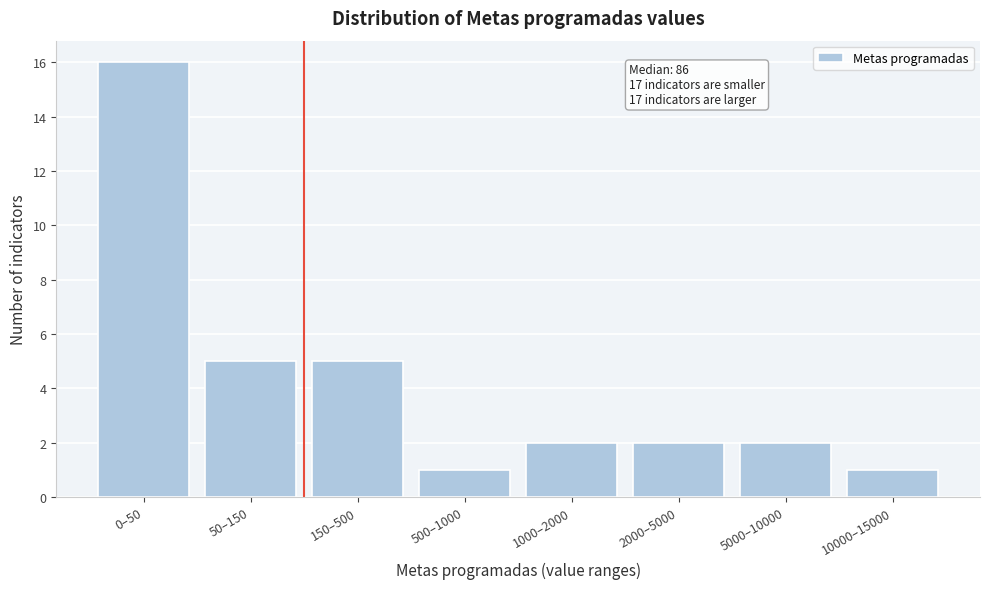

Reading right to left, transcribe all the data shown in this chart.

1	2	2	2	1	5	5	16